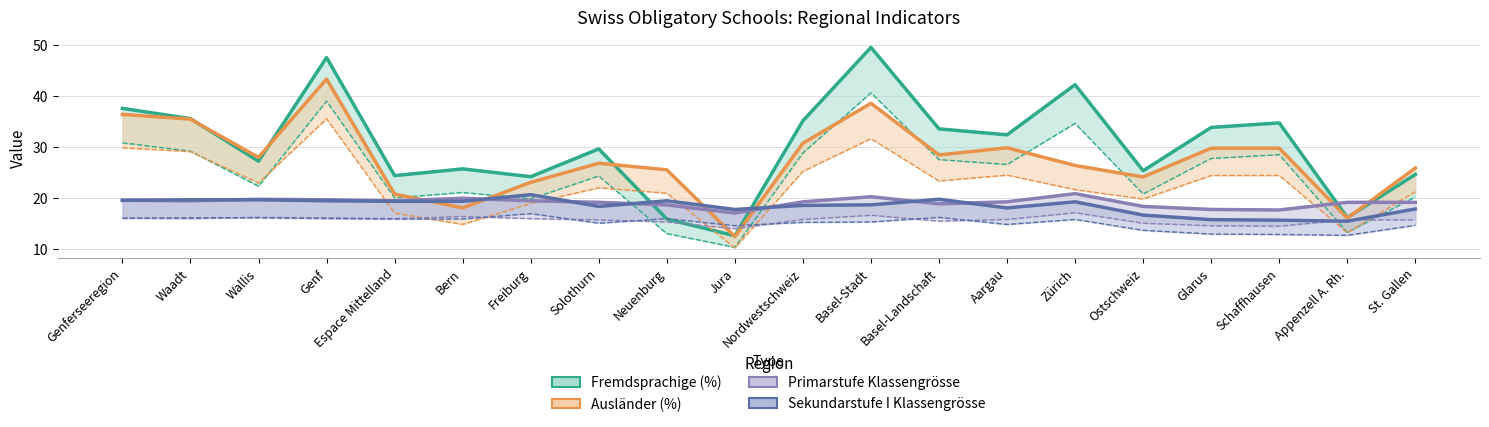

What is the difference between the Sekundarstufe I Klassengrösse values at Freiburg and St. Gallen?

2.8